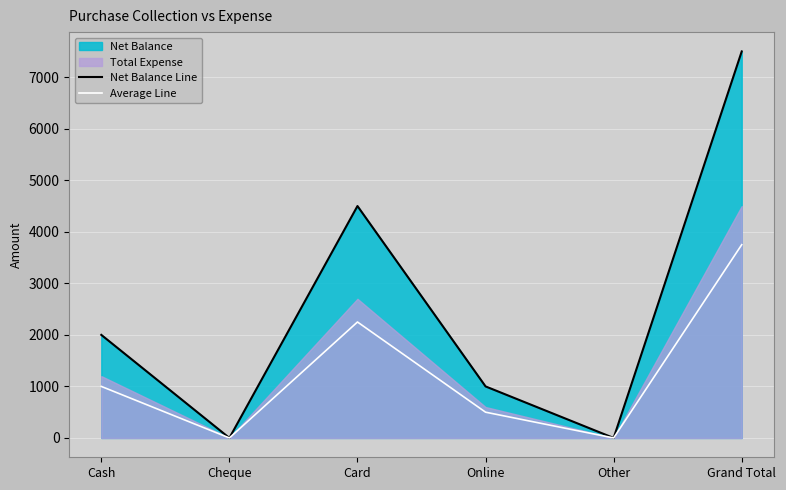

The value of Net Balance Line at Cheque is 3776. True or false?

False